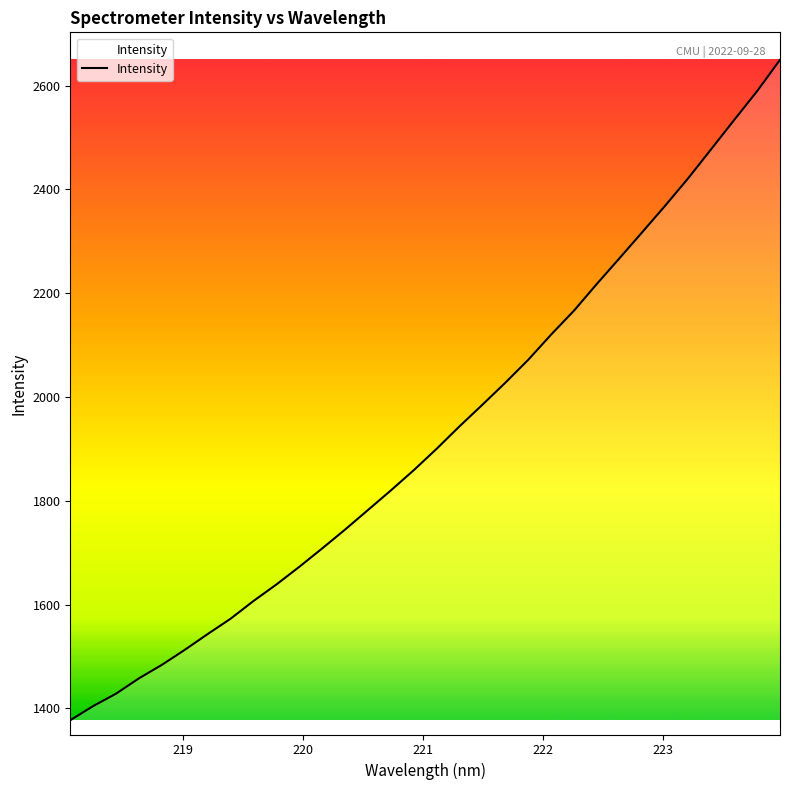

What is the maximum value shown in the chart?

2649.5